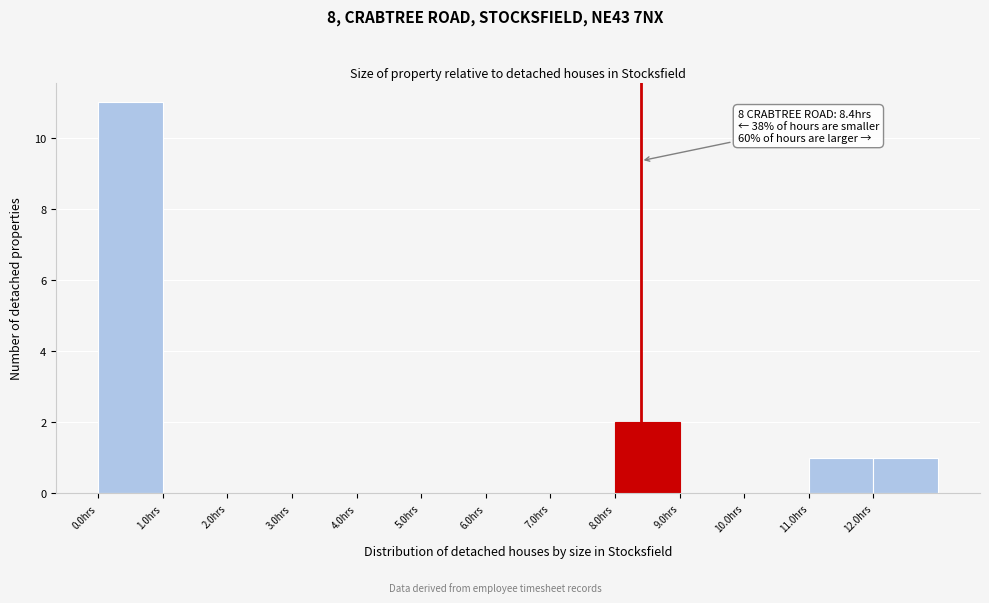

Which range on the x-axis has the tallest bar?

0 to 1